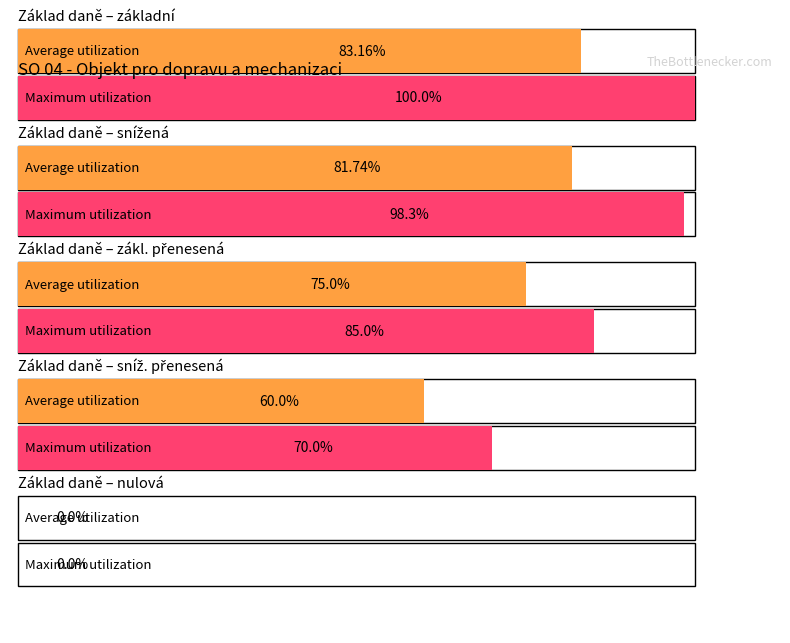

Which category has the highest value in the Average utilization series?

základní